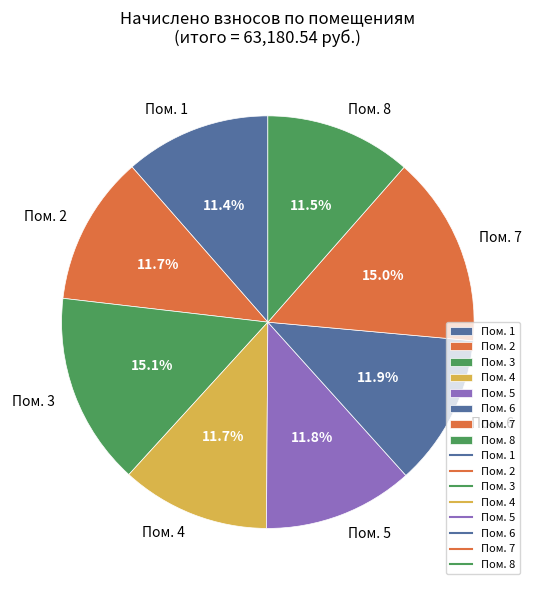

Combined, what portion of the pie is Пом. 1 and Пом. 7?

26.4%